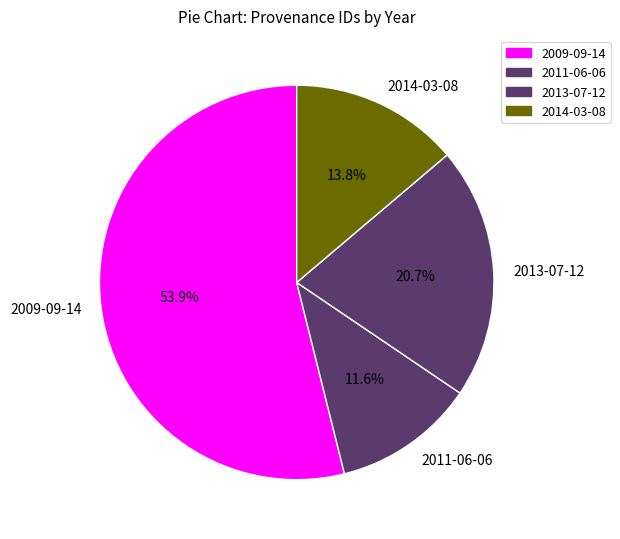

What is the smallest slice in the pie chart?

2011-06-06